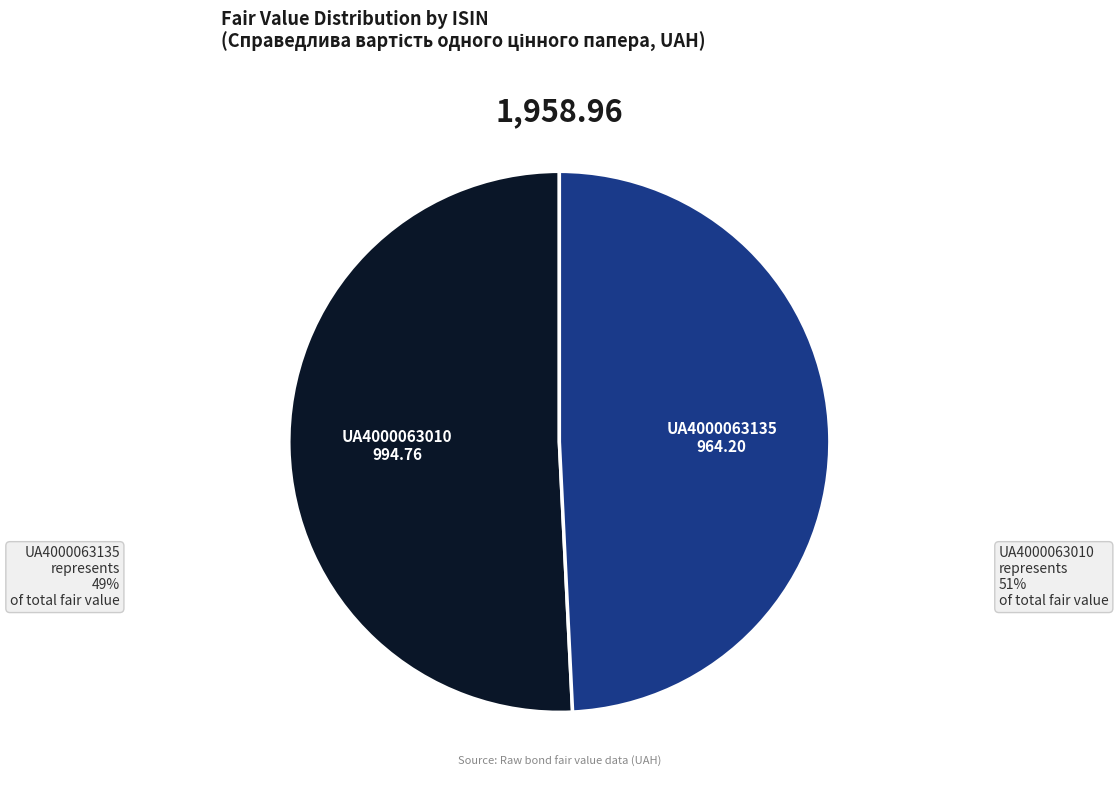

What is the ratio of the value at UA4000063010 to the value at UA4000063135?

1.0